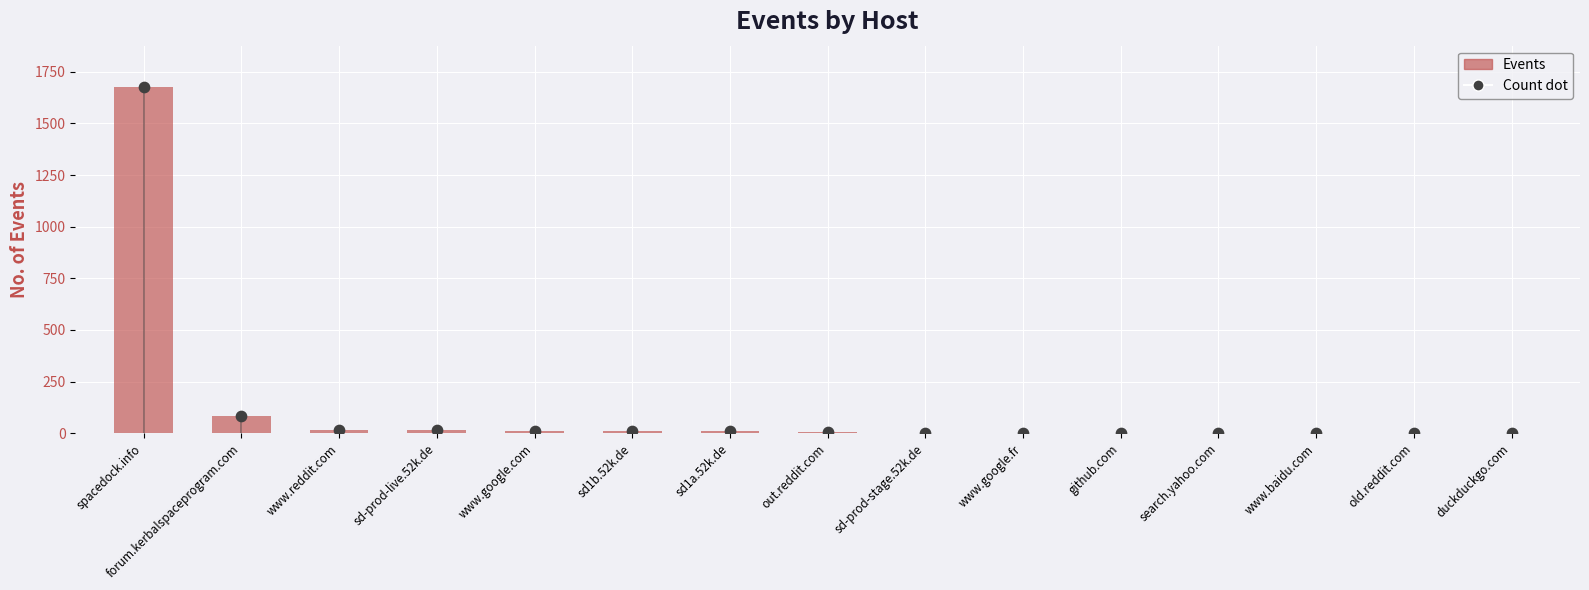

Approximately how many times larger is the value at old.reddit.com compared to www.baidu.com?

1.0